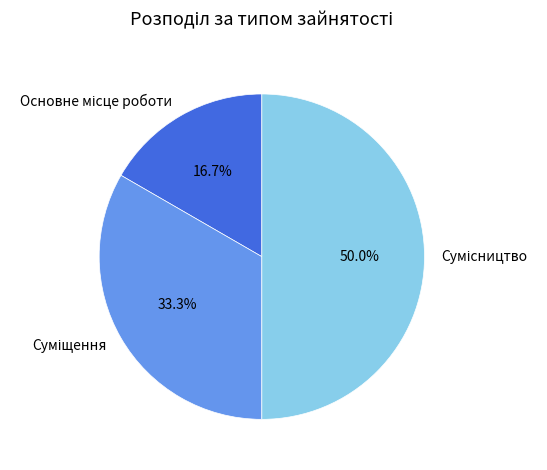

What is the change in value from Основне місце роботи to Суміщення?

+1